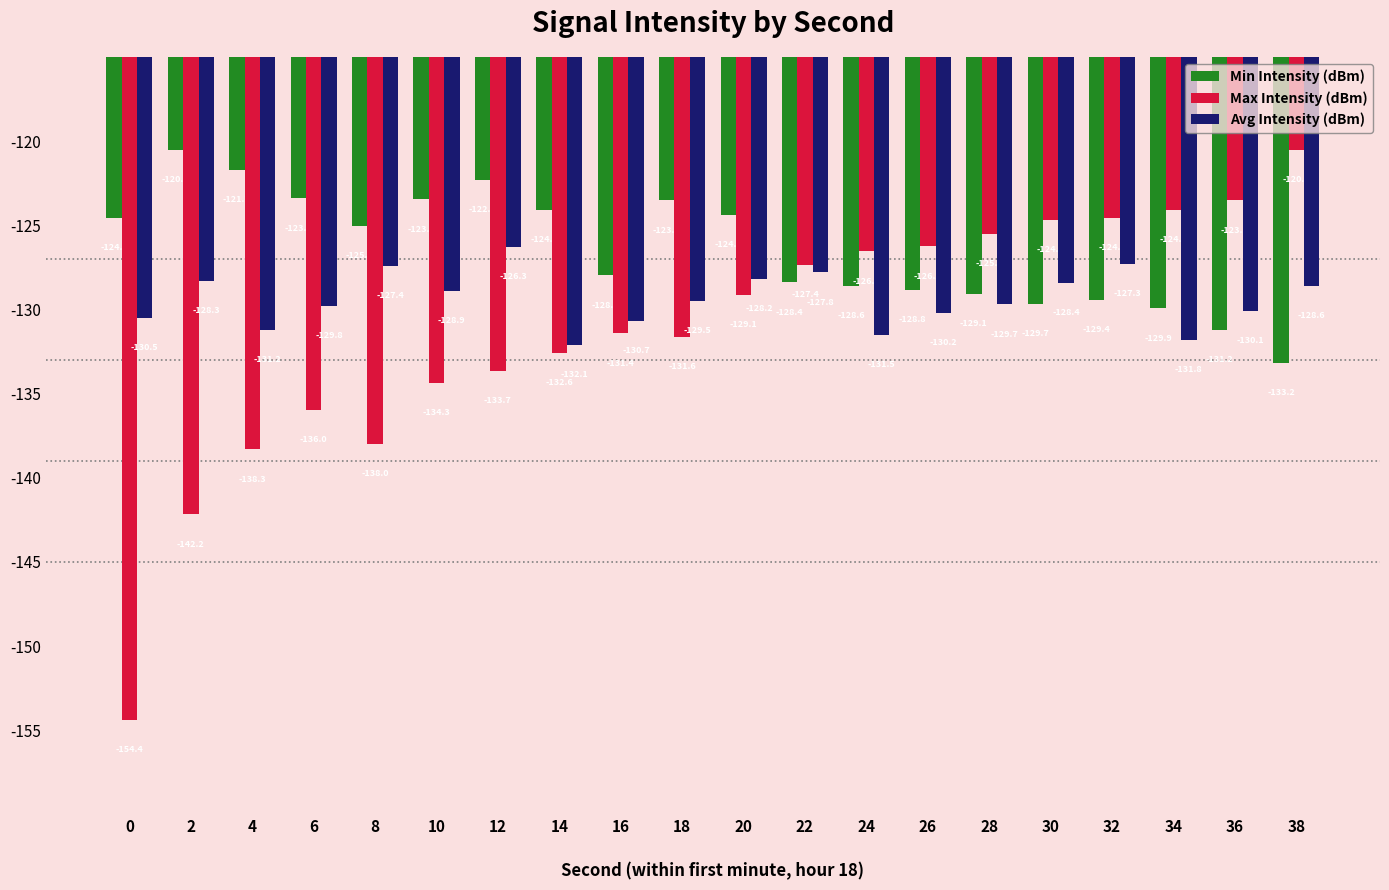

Read the Min Intensity (dBm) value at 22.

-128.4